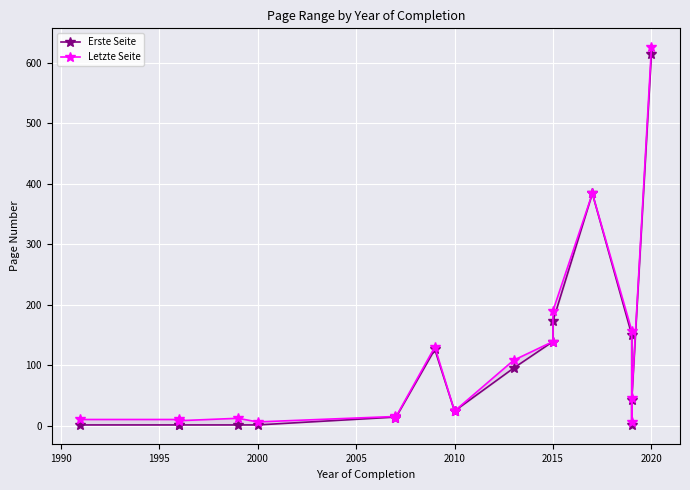

Is the value of Erste Seite at 17 greater than the value of Letzte Seite at 2015?

Yes